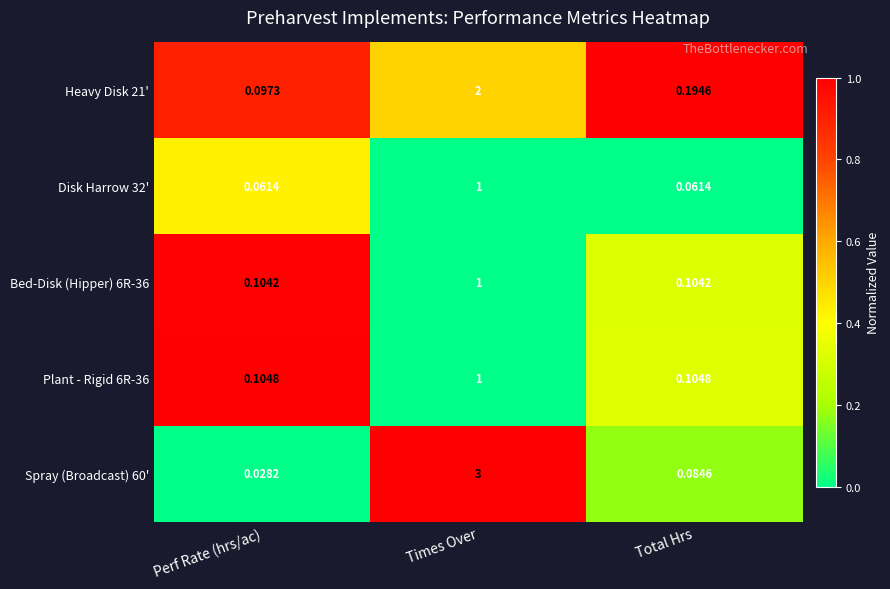

At which label does Spray (Broadcast) 60' reach its peak?

Times Over